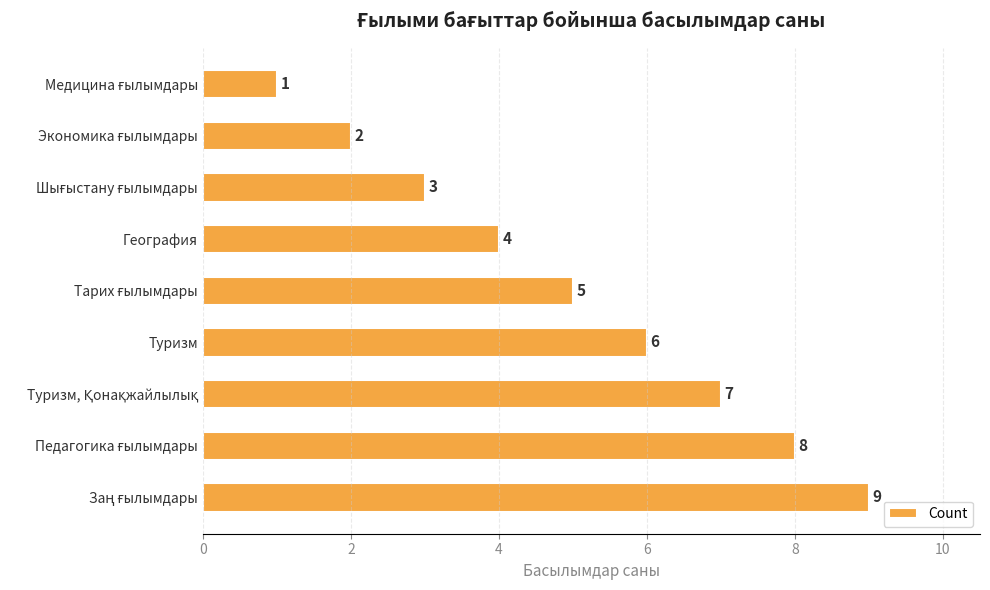

What is the difference between the maximum and minimum values?

8